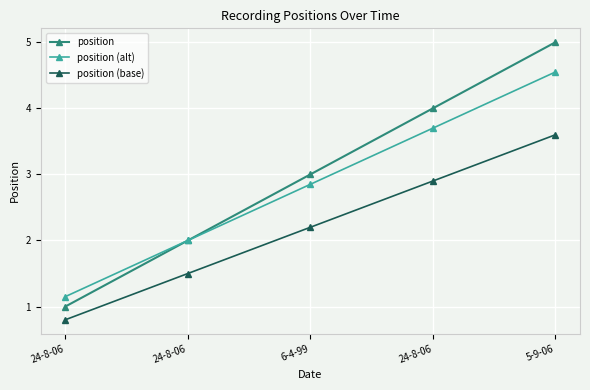

Does the chart display data point markers on the line(s)?

Yes